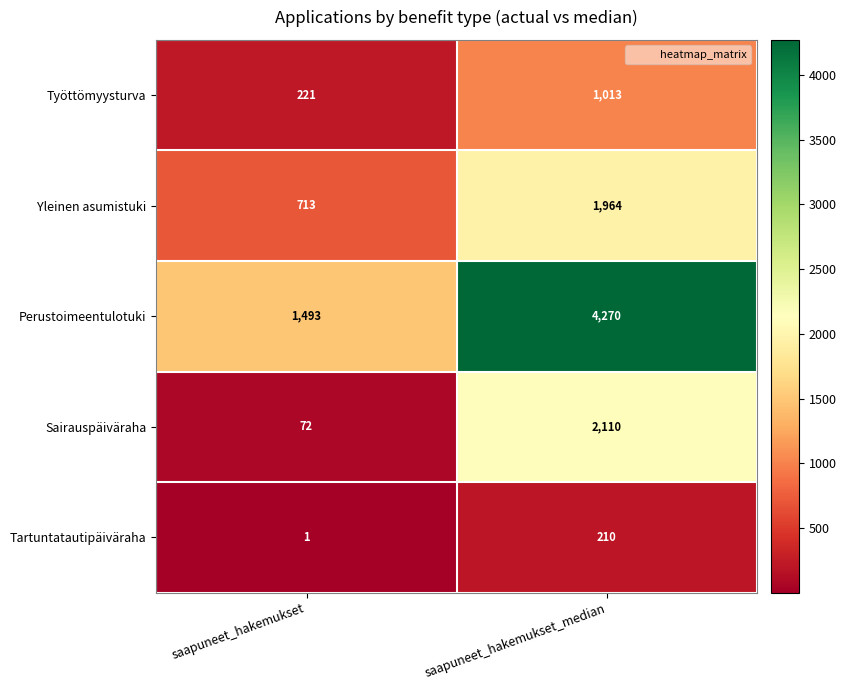

True or false: Sairauspäiväraha has a value of 2110 at saapuneet_hakemukset_median.

True